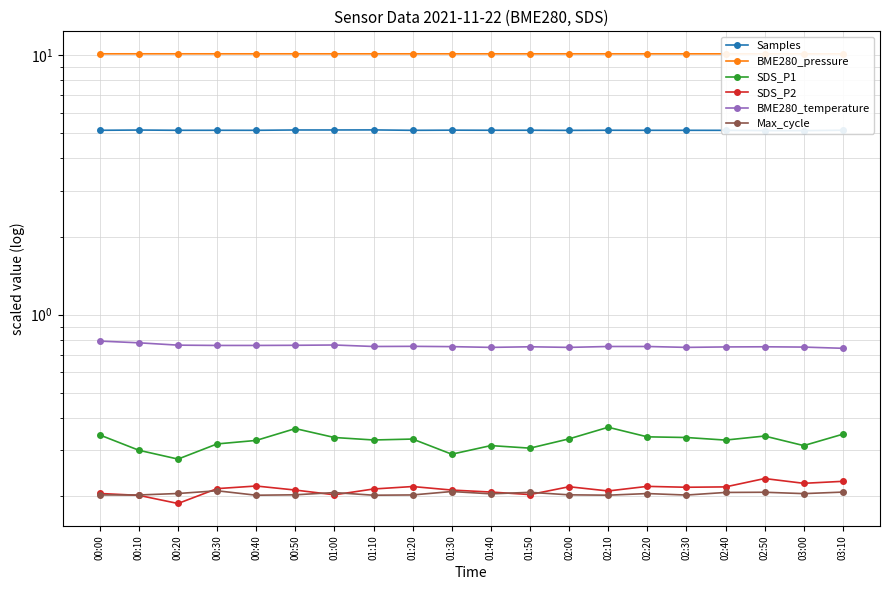

The value of Max_cycle at 00:40 is 0.4. True or false?

False